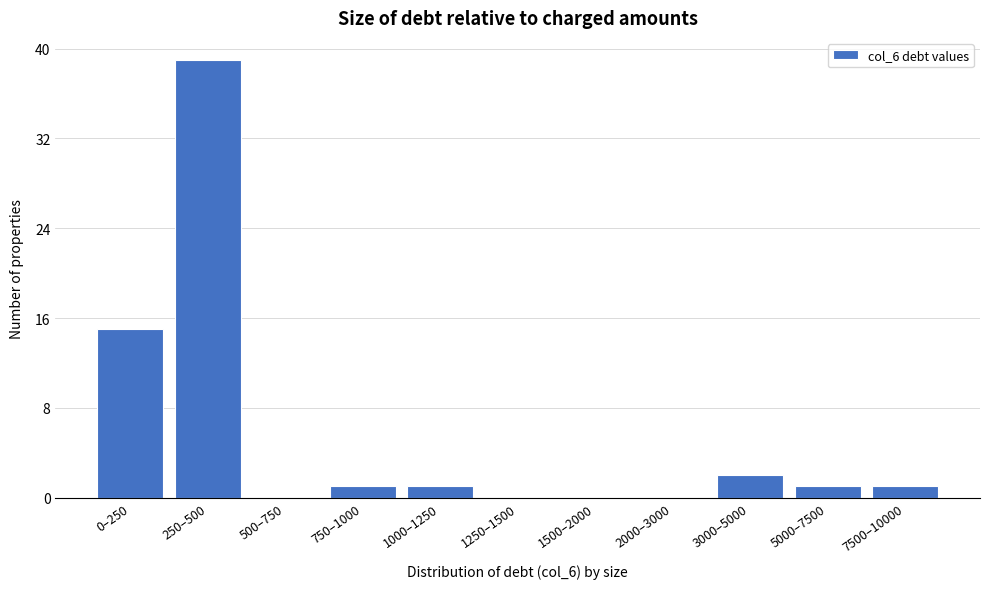

Reading left to right, list all the values displayed in this chart.

0–250=15	250–500=39	500–750=0	750–1000=1	1000–1250=1	1250–1500=0	1500–2000=0	2000–3000=0	3000–5000=2	5000–7500=1	7500–10000=1